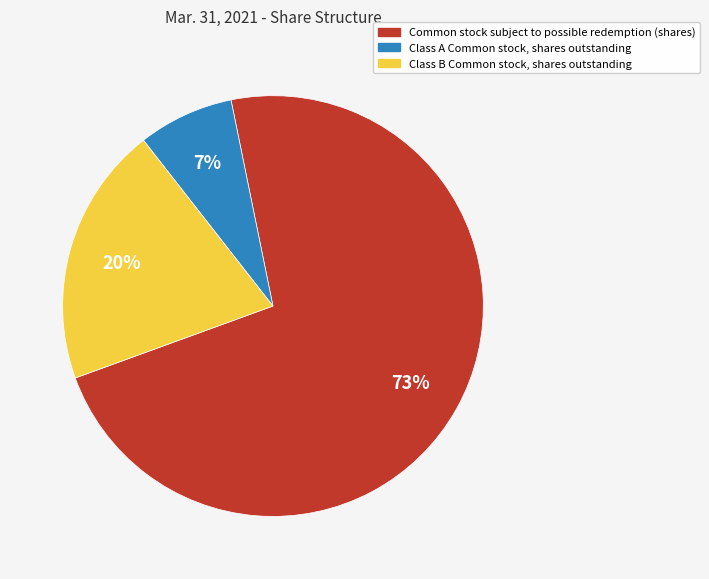

Which slice represents more than half of the pie?

Common stock subject to possible redemption (shares)